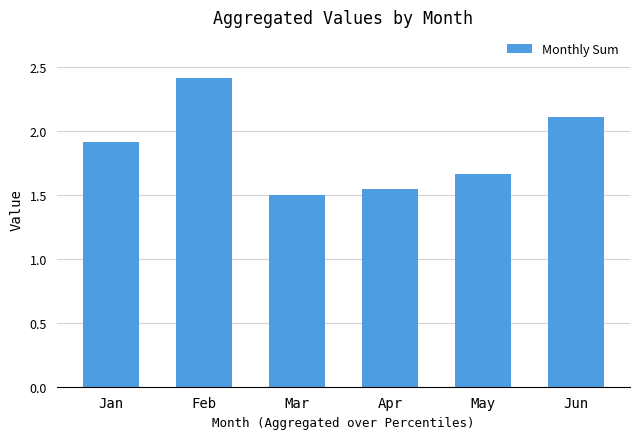

What is the greatest value displayed?

2.4